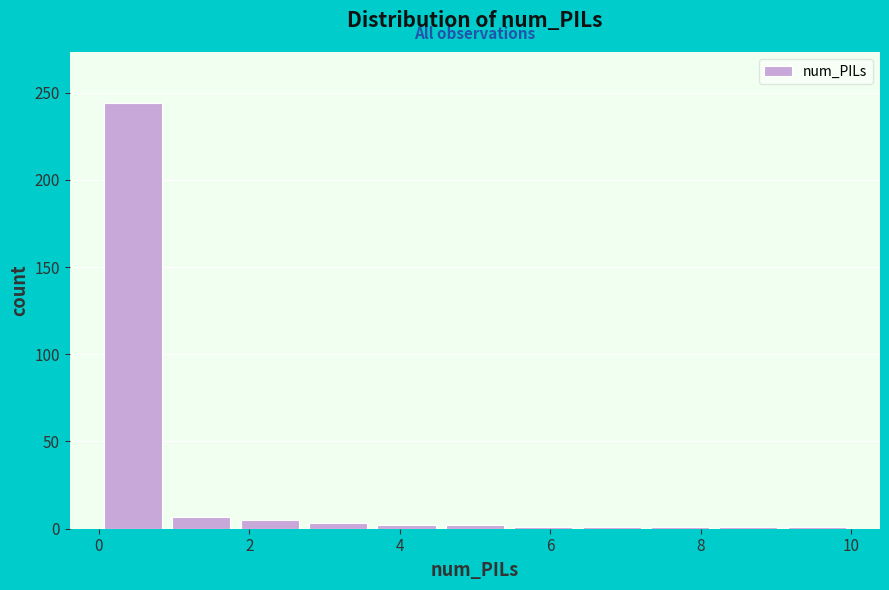

Reading left to right, list every bar in this chart as the range it spans on the x-axis followed by its height. Neither the bar edges nor the heights are printed on the chart, so give them approximately, as read against the axes.

0.0 to 1.0: 245
1.0 to 1.8: 5
1.8 to 2.8: 5
2.8 to 3.6: under 5
3.6 to 4.6: under 5
4.6 to 5.4: under 5
5.4 to 6.4: under 5
6.4 to 7.2: under 5
7.2 to 8.2: under 5
8.2 to 9.0: under 5
9.0 to 10.0: under 5